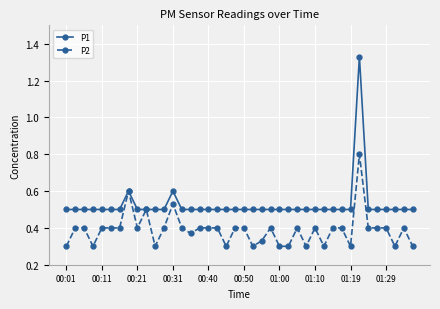

Rank the series by their maximum value, from highest to lowest.

P1, P2